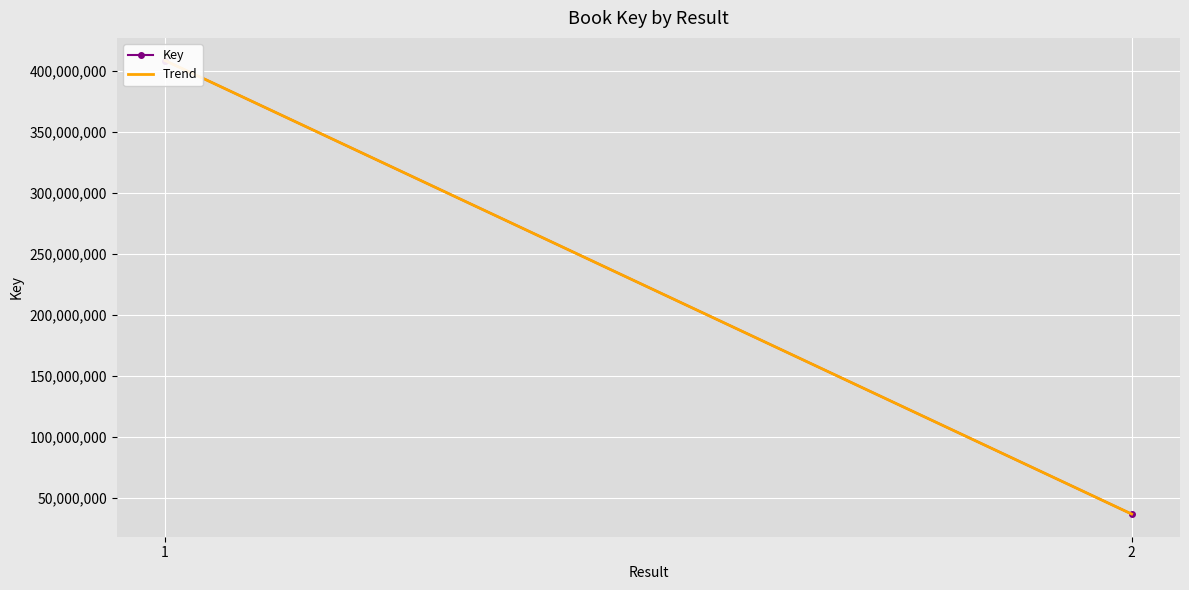

Rank the categories by value from lowest to highest.

2, 1